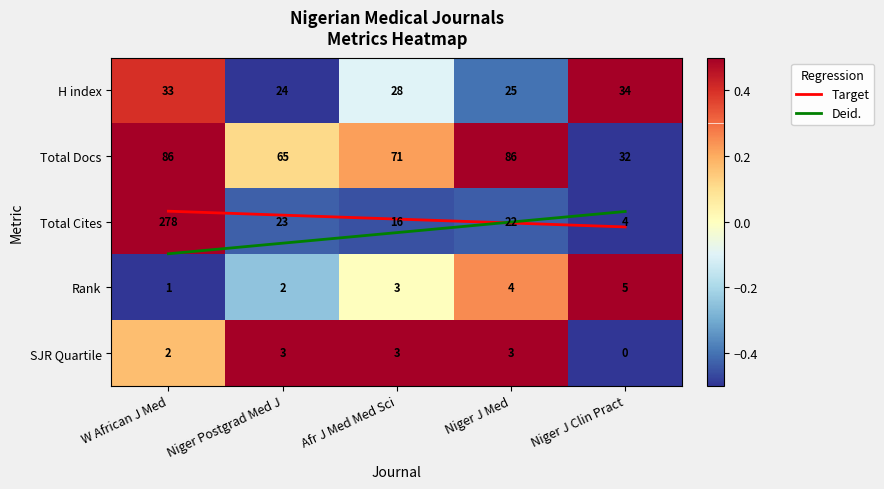

Which category has the lowest value in the Total Cites series?

Niger J Clin Pract